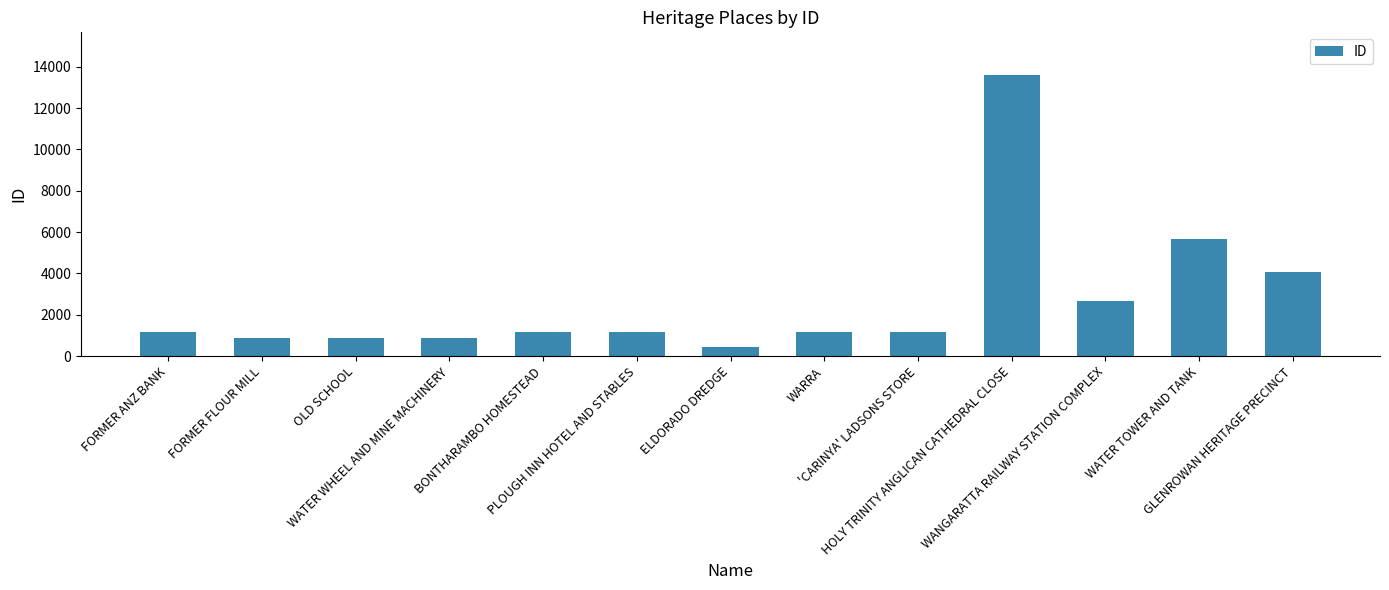

What is the maximum value shown in the chart?

13621